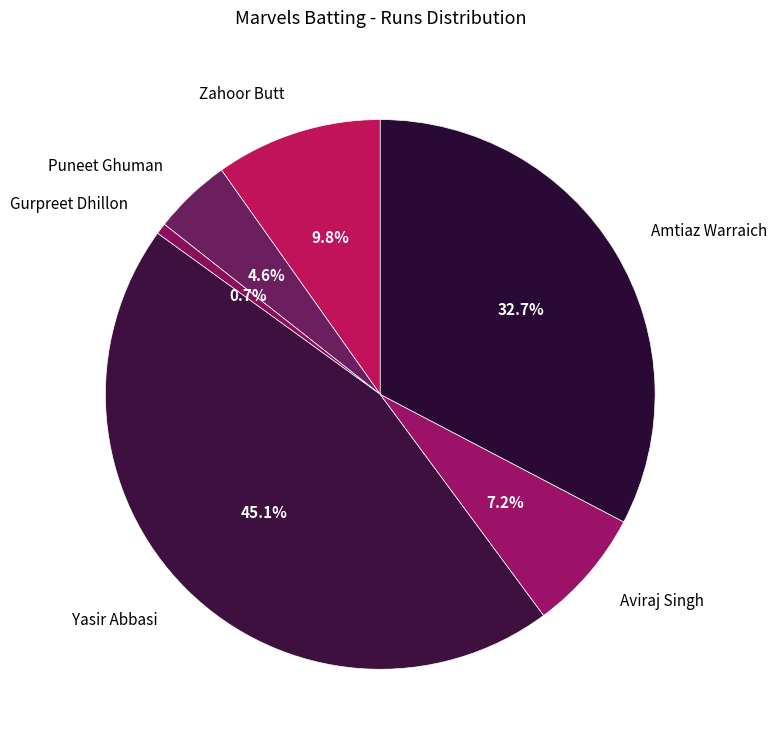

Between Amtiaz Warraich and Zahoor Butt, which is larger?

Amtiaz Warraich